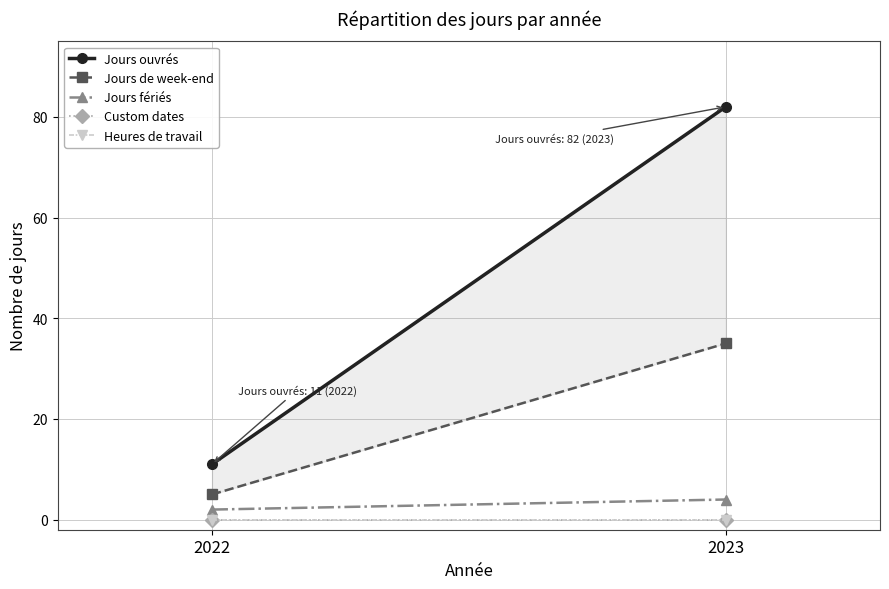

List the series in order of their peak value, highest first.

Jours ouvrés, Jours de week-end, Jours fériés, Custom dates, Heures de travail